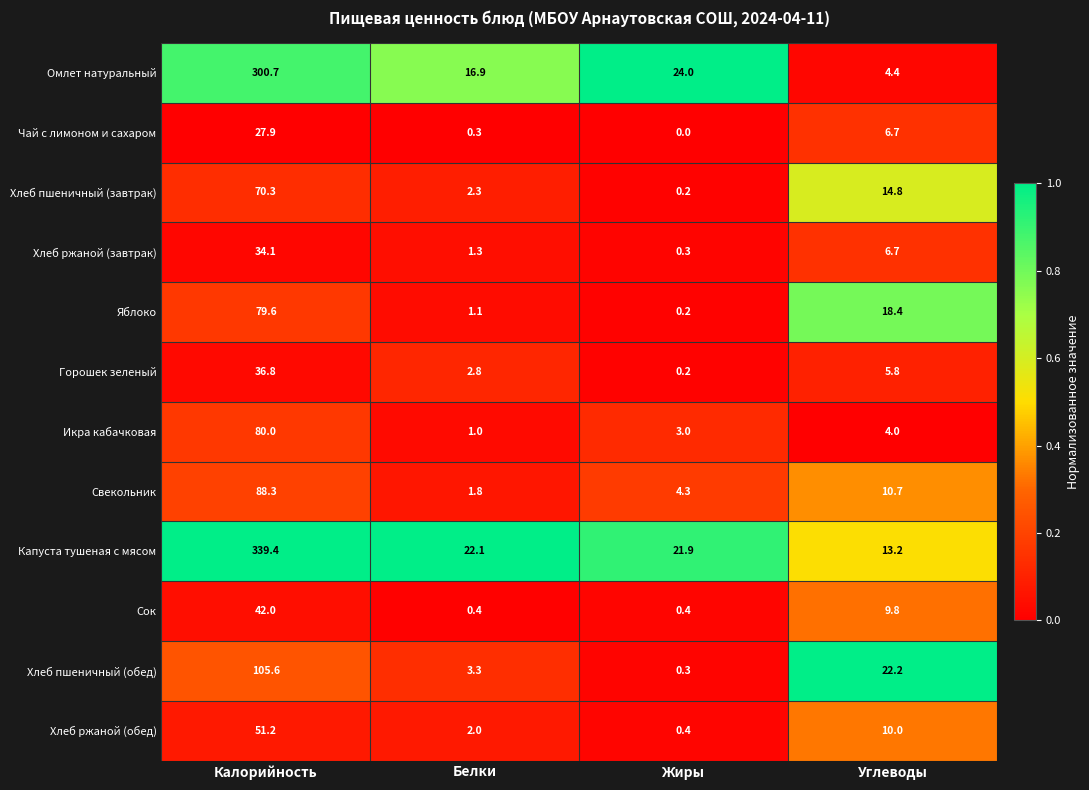

Between Жиры and Углеводы, which series saw the biggest shift?

Хлеб пшеничный (обед)